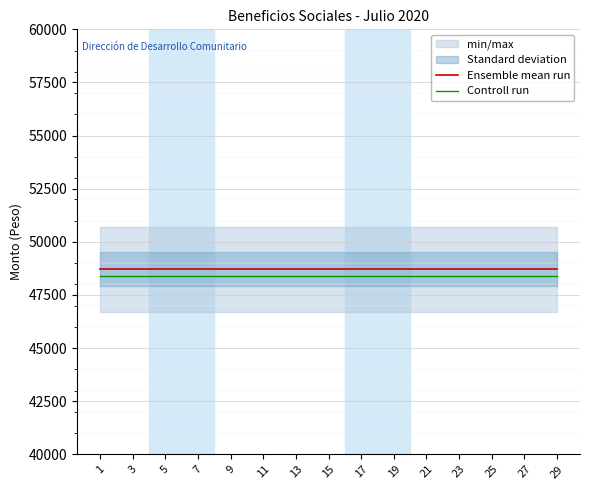

True or false: Controll run and Ensemble mean run intersect in this chart.

False